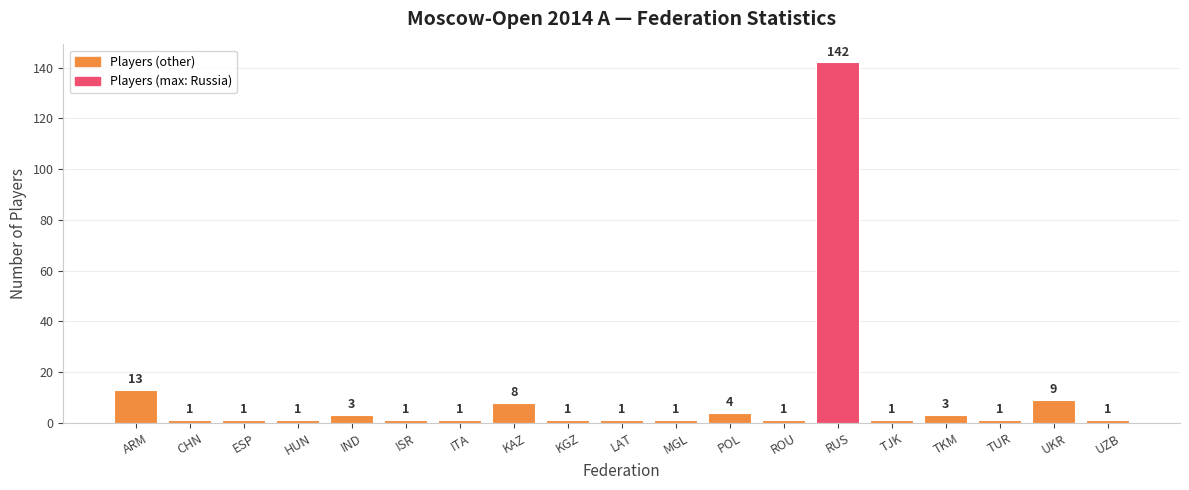

What is the sum of the values at ESP and KAZ?

9